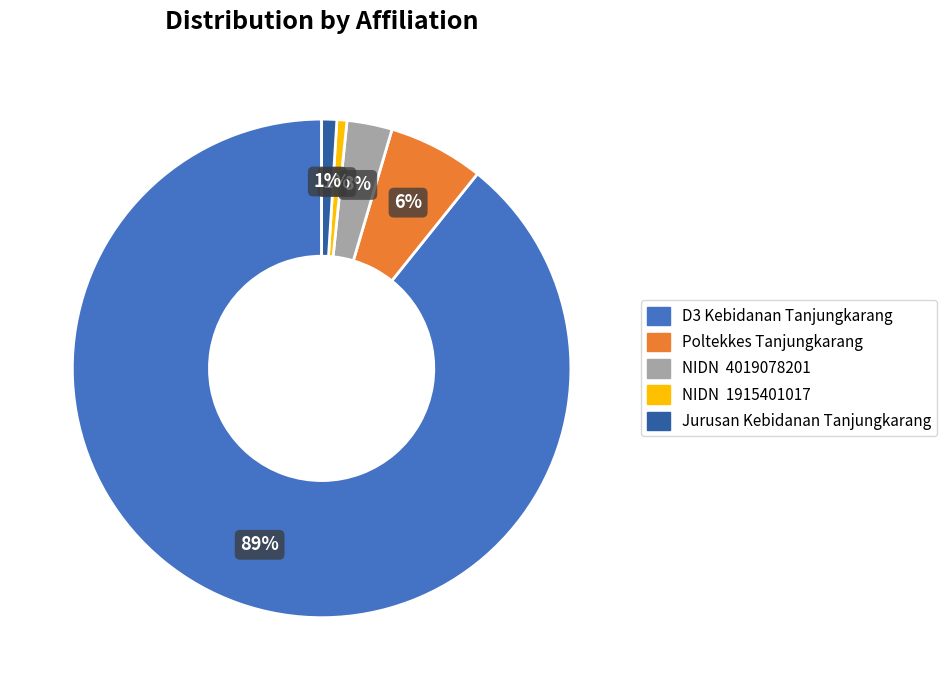

Which has a higher value, NIDN 1915401017 or D3 Kebidanan Tanjungkarang?

D3 Kebidanan Tanjungkarang